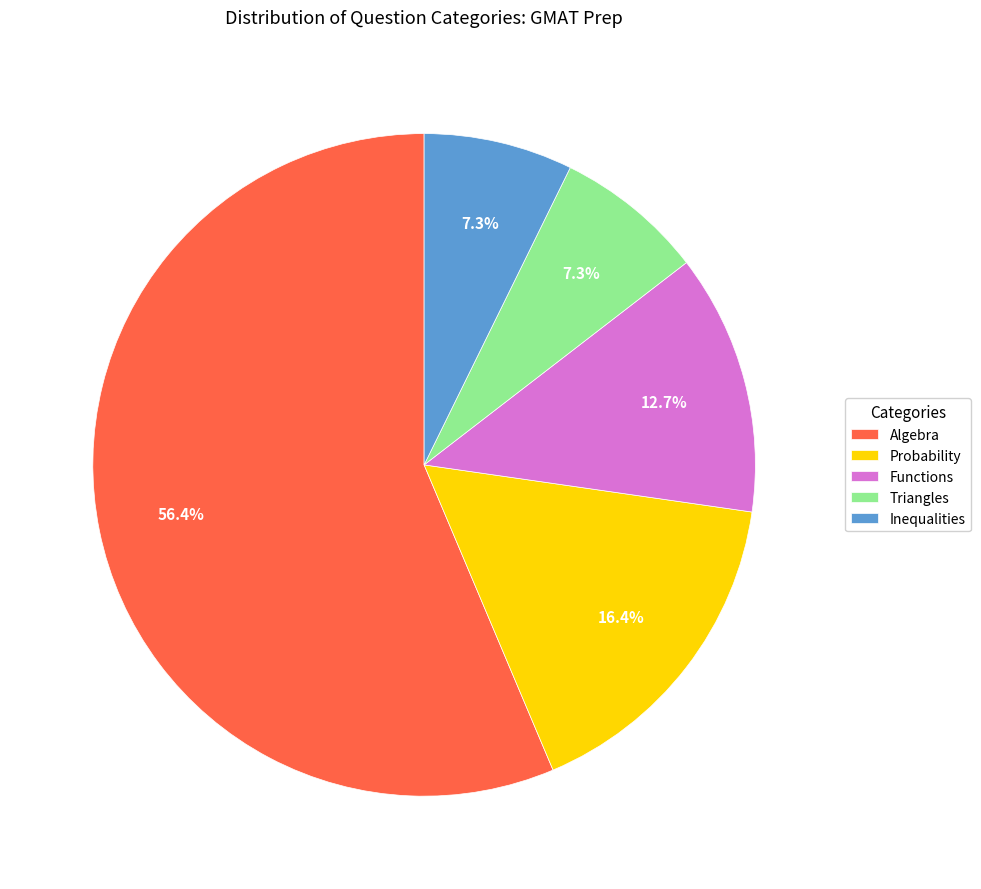

To the nearest percent, what portion does Inequalities represent?

7%